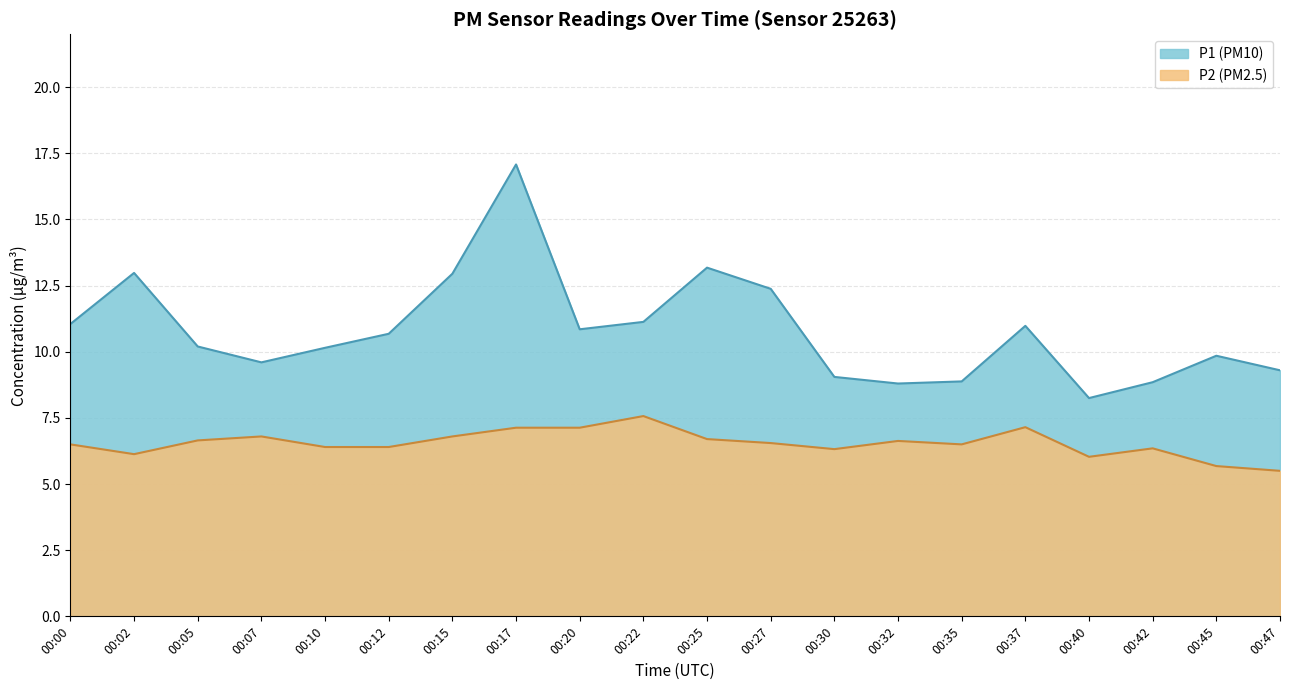

What is the sum of all P2 values?

130.9